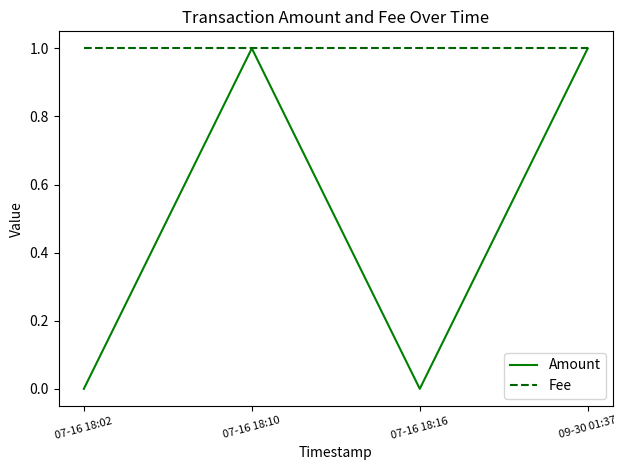

The value of Amount at 09-30 01:37 is 1. True or false?

True